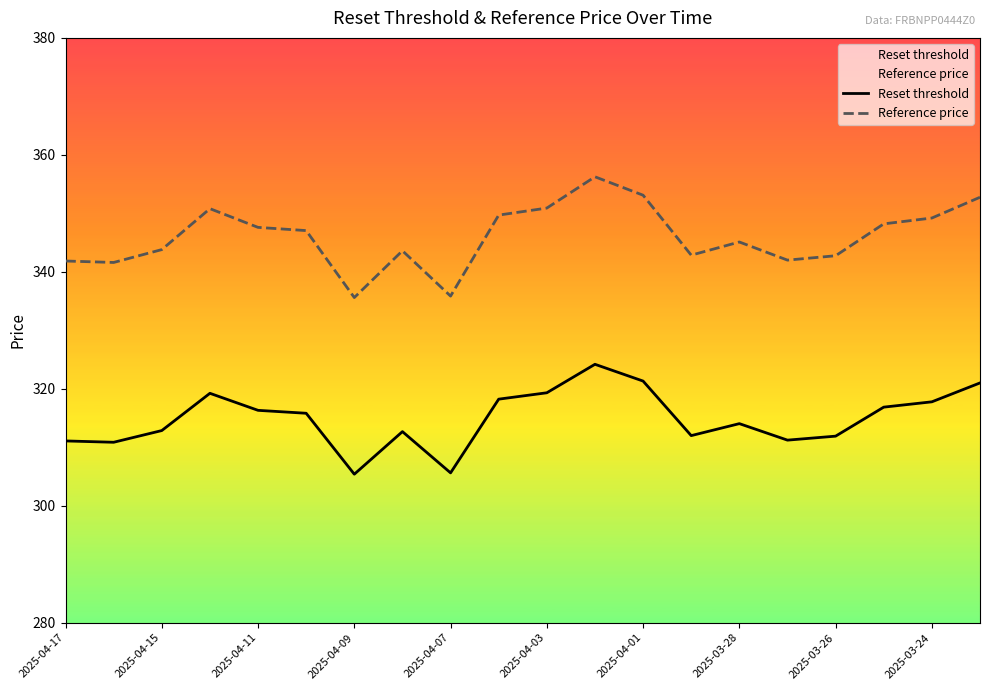

The Reference price series shows 335.9 at 2025-04-07. True or false?

True